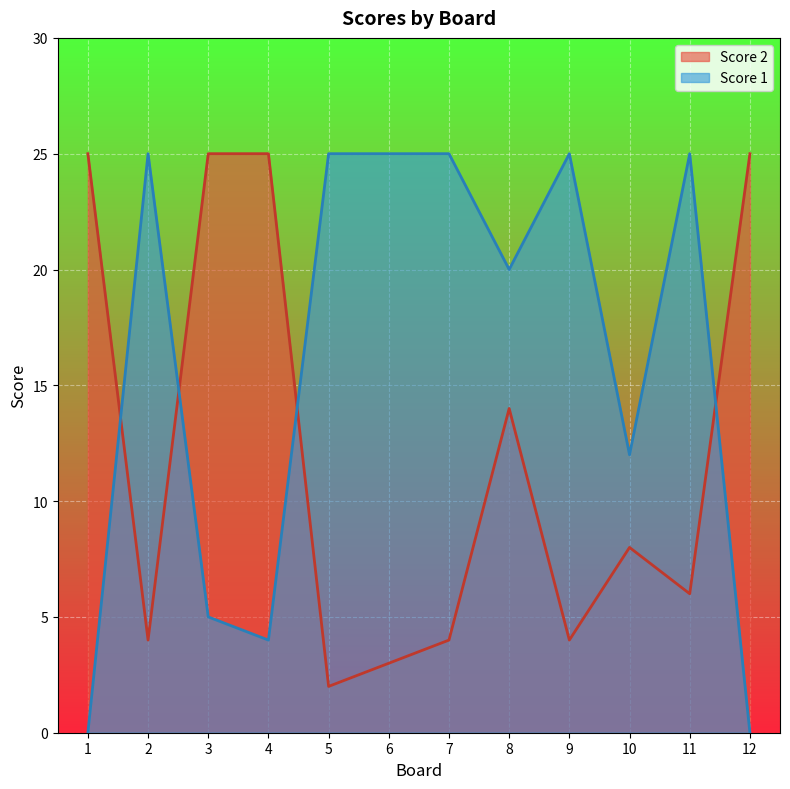

Where do Score 1 and Score 2 first cross each other?

1 and 2